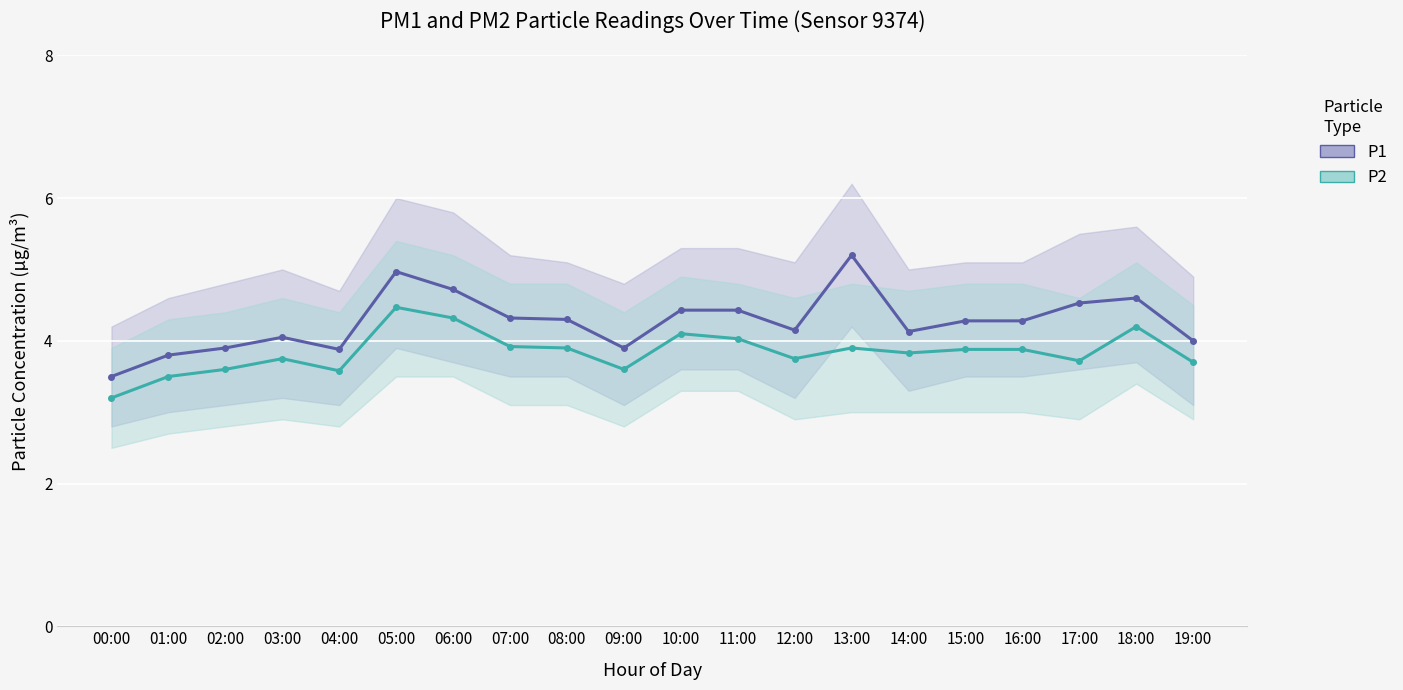

True or false: P2 and P1 intersect in this chart.

False